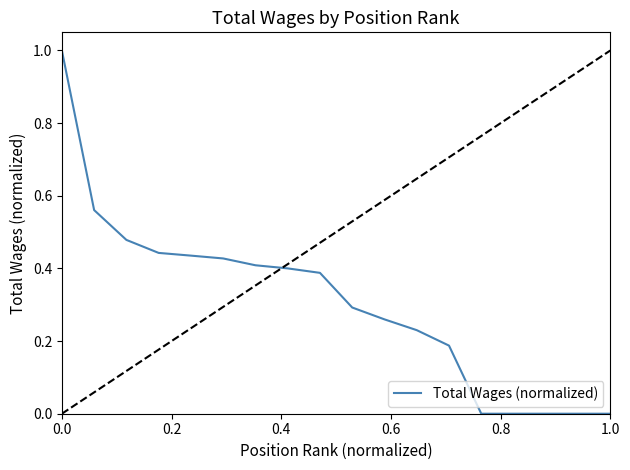

What is the maximum value shown in the chart?

1.0